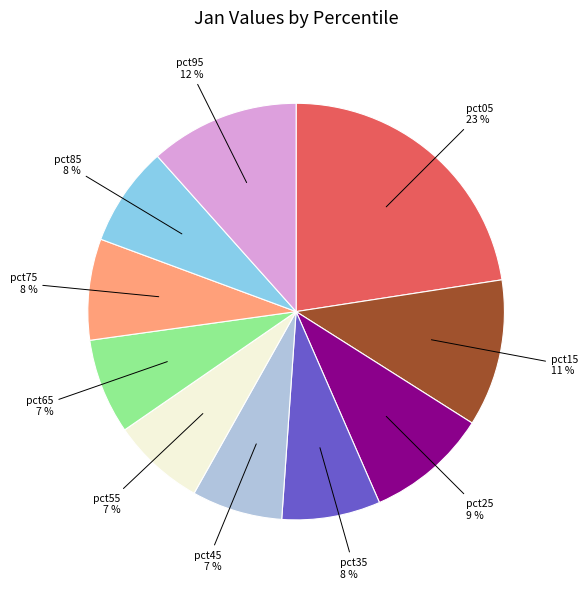

The pct15 slice represents 11% of the pie. True or false?

True